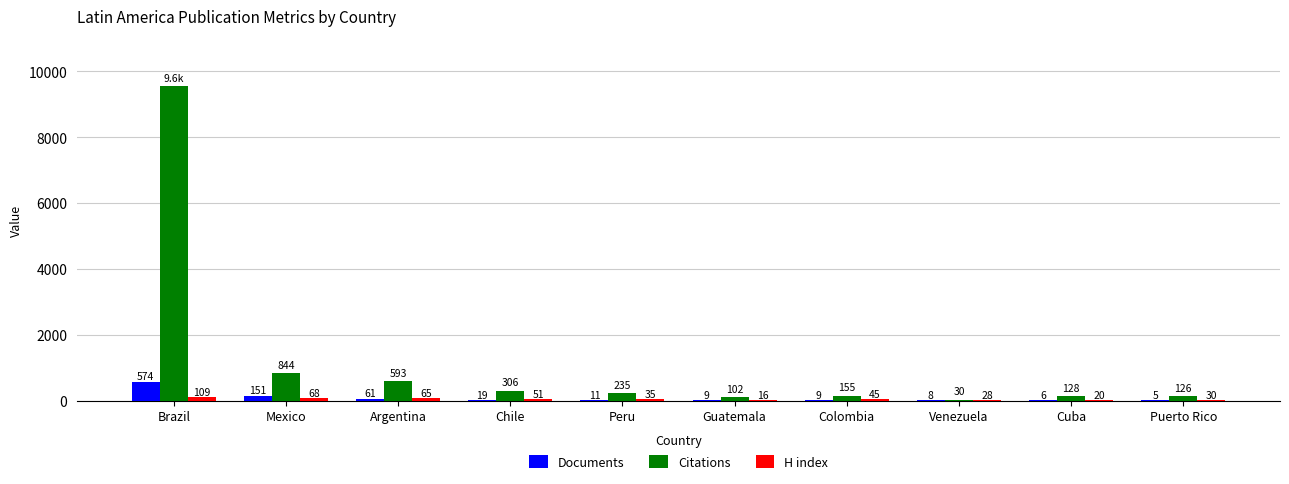

At which label is Citations closest to 4792?

Mexico